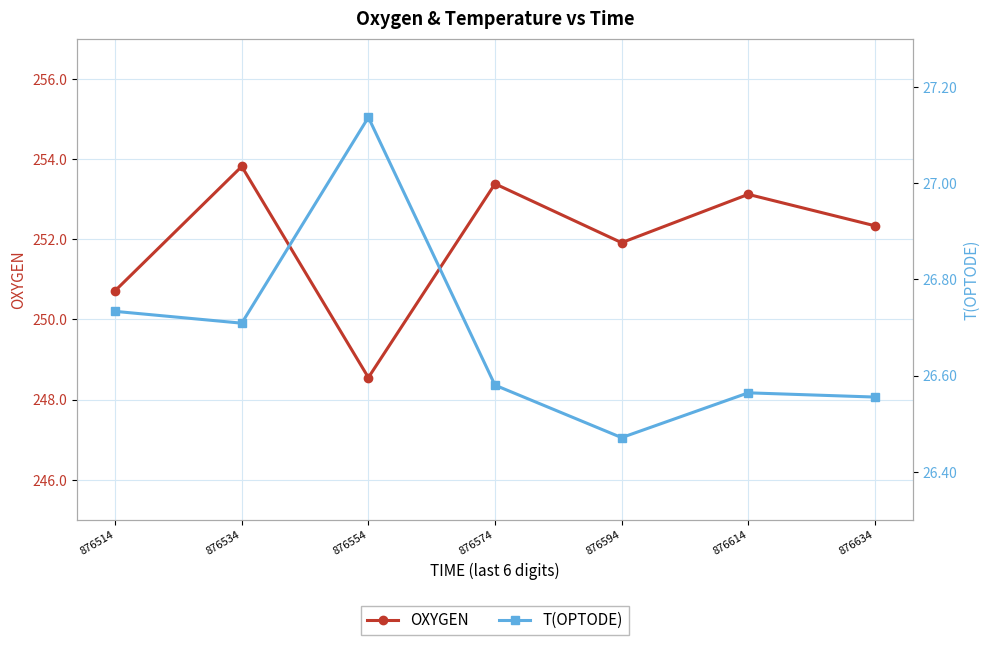

Reading left to right, extract all data points from this chart.

OXYGEN: 250.7	253.8	248.5	253.4	251.9	253.1	252.3
T(OPTODE): 26.7	26.7	27.1	26.6	26.5	26.6	26.6